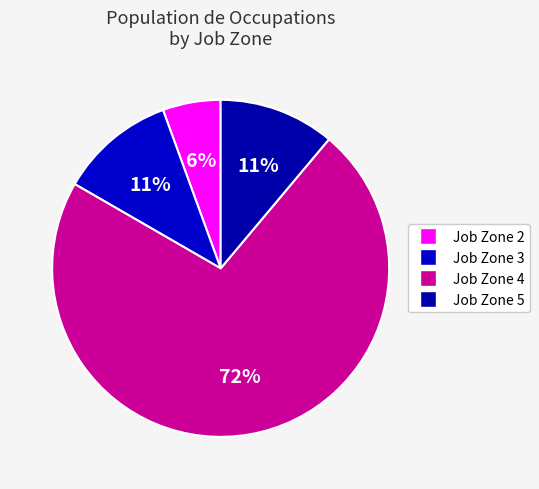

How many segments does this pie chart have?

4